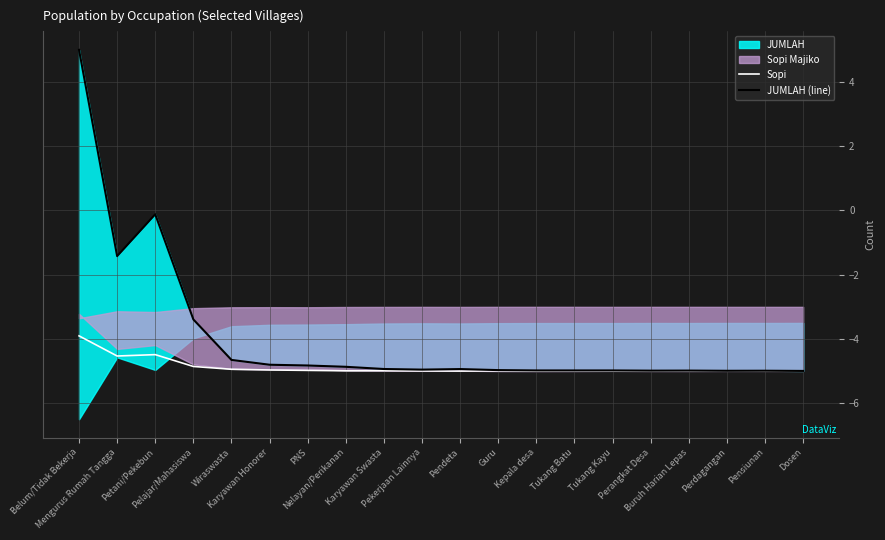

Rank the series by their average value, from lowest to highest.

Sopi, JUMLAH (line)